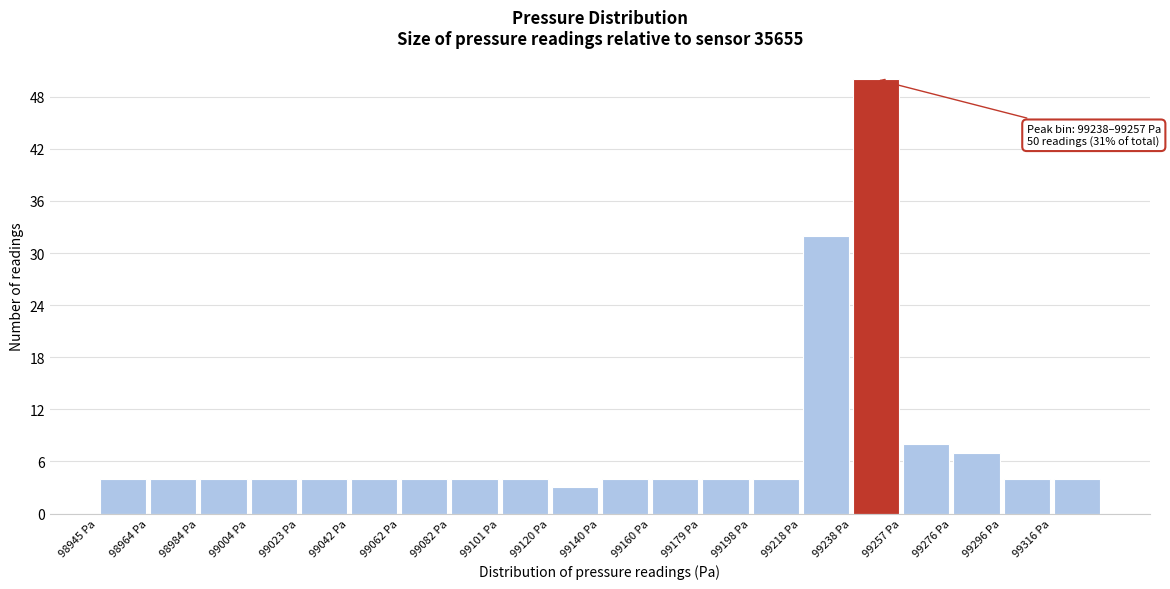

Which range on the x-axis has the tallest bar?

99237.5 to 99257.0